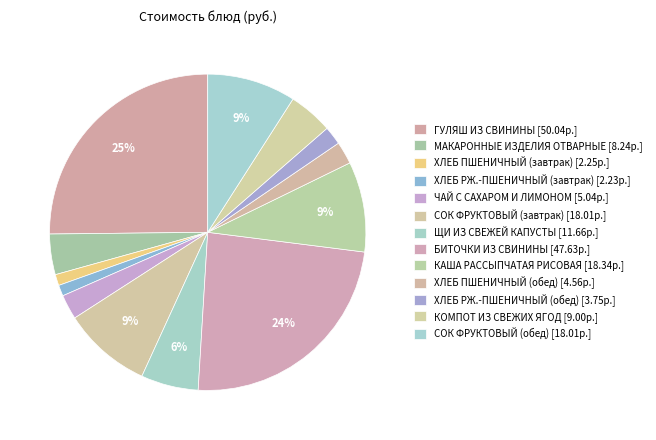

Is it true that СОК ФРУКТОВЫЙ (обед) is 24% of the pie?

False